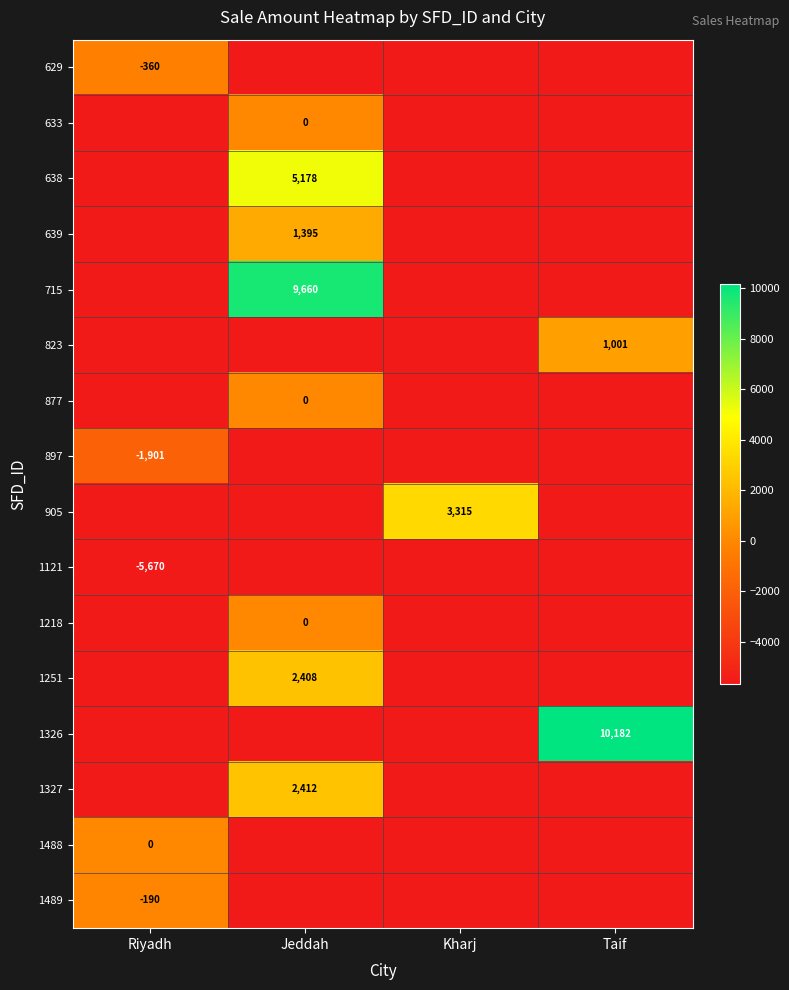

The 629 series shows -360 at Riyadh. True or false?

True